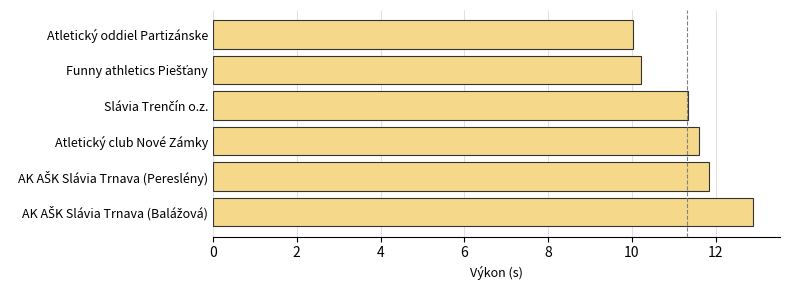

What is the sum of all values?

67.9